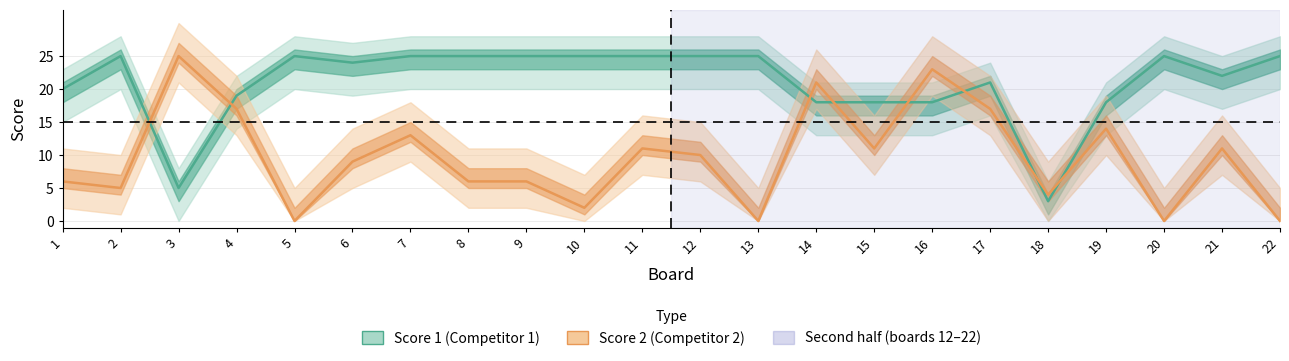

At how many categories does at least one series exceed 19?

18